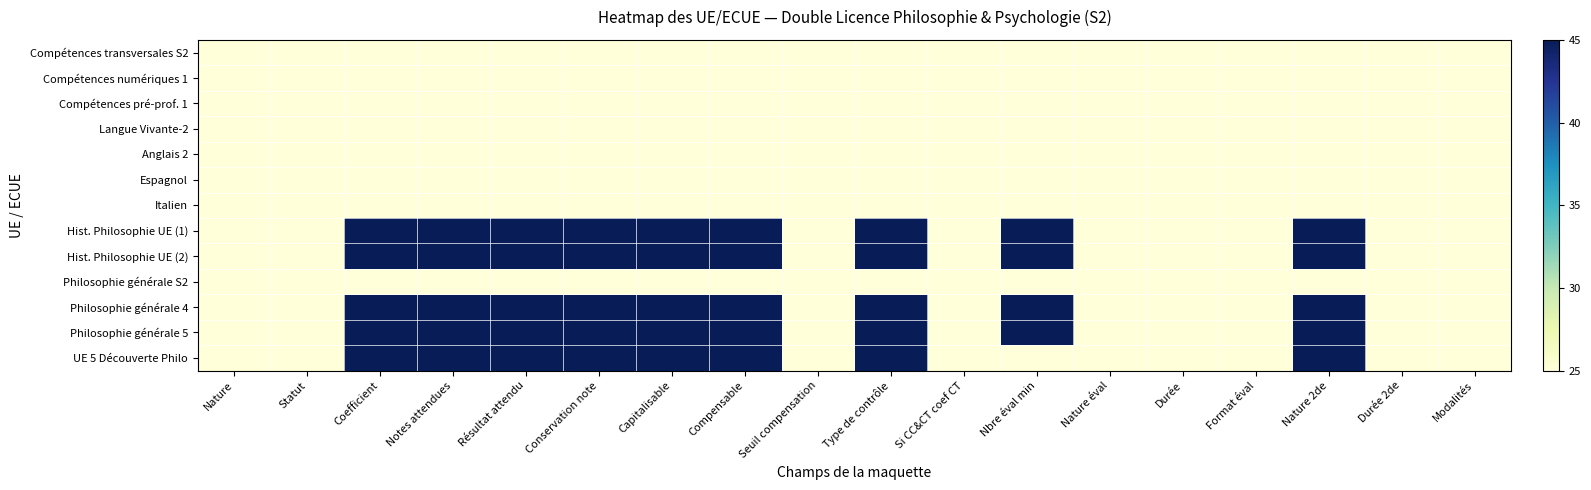

How many distinct data groups are displayed?

13